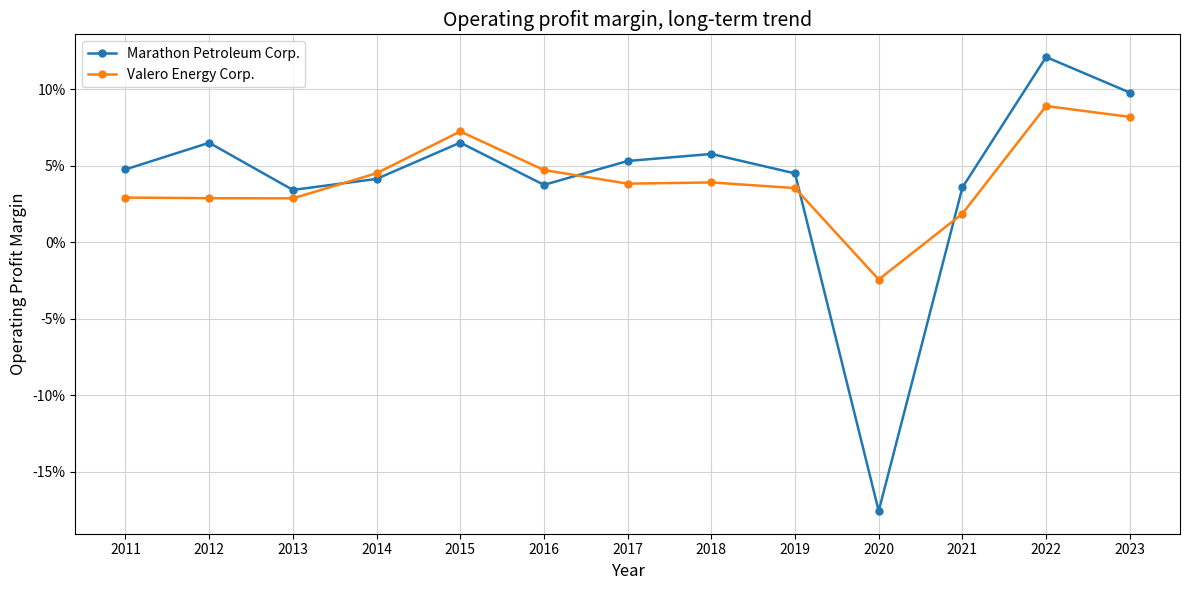

Which series has the widest spread of values?

Marathon Petroleum Corp.